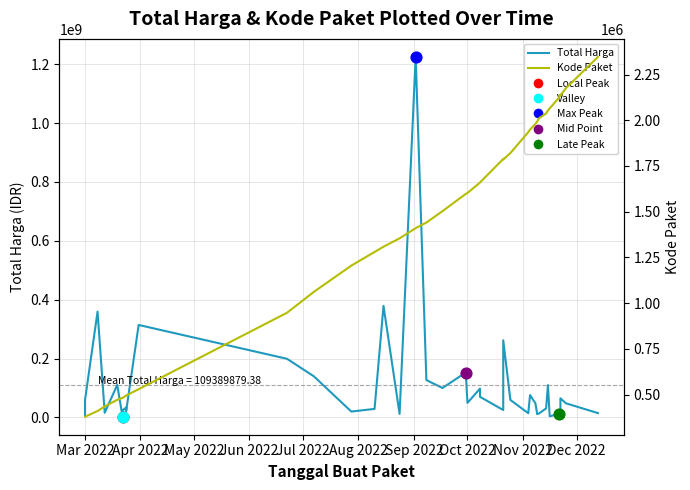

Is the value of Kode Paket at Sep 2022 greater than the value of Total Harga at 15?

No